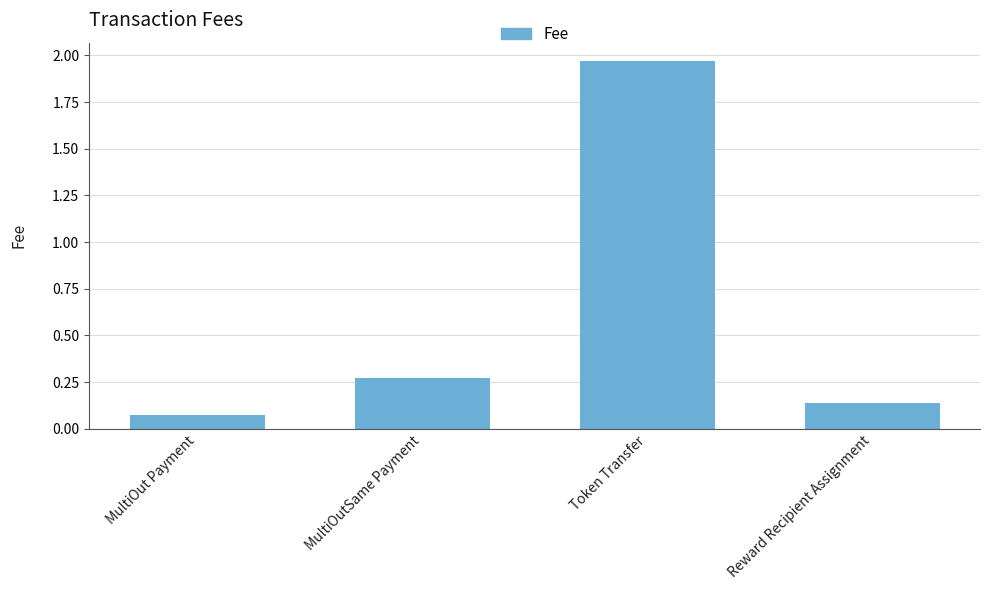

Does the chart contain stacked bars?

No